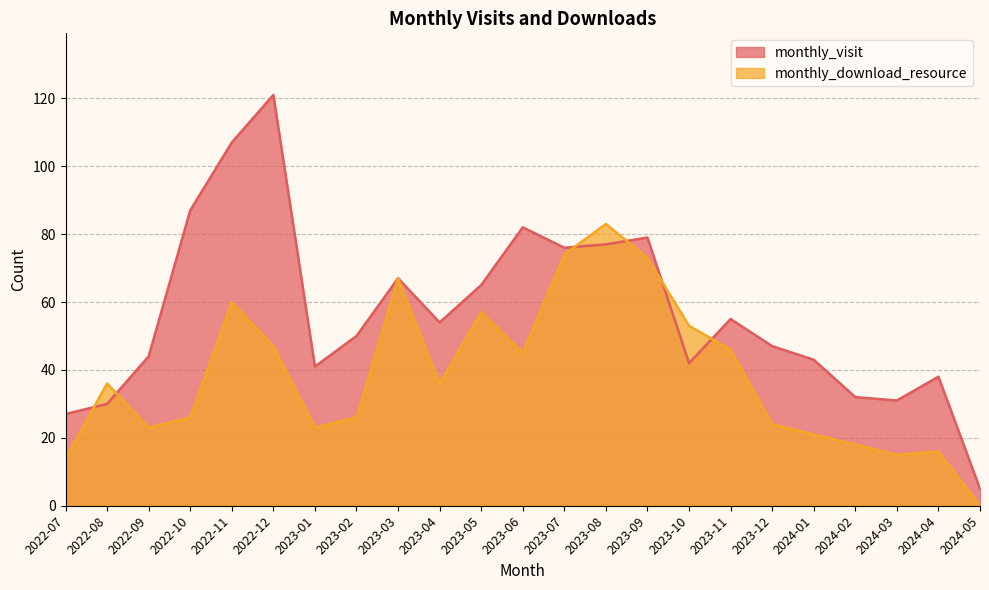

True or false: monthly_download_resource has a value of 24 at 2024-03.

False